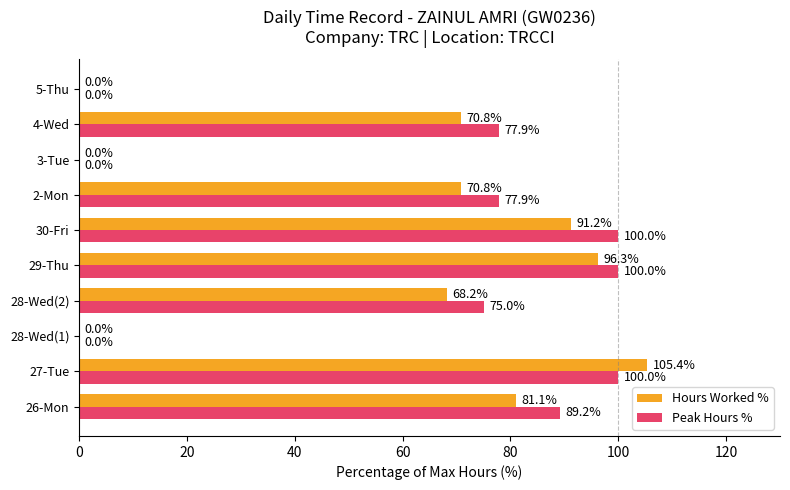

The Peak Hours % series shows 0.0 at 28-Wed(1). True or false?

True